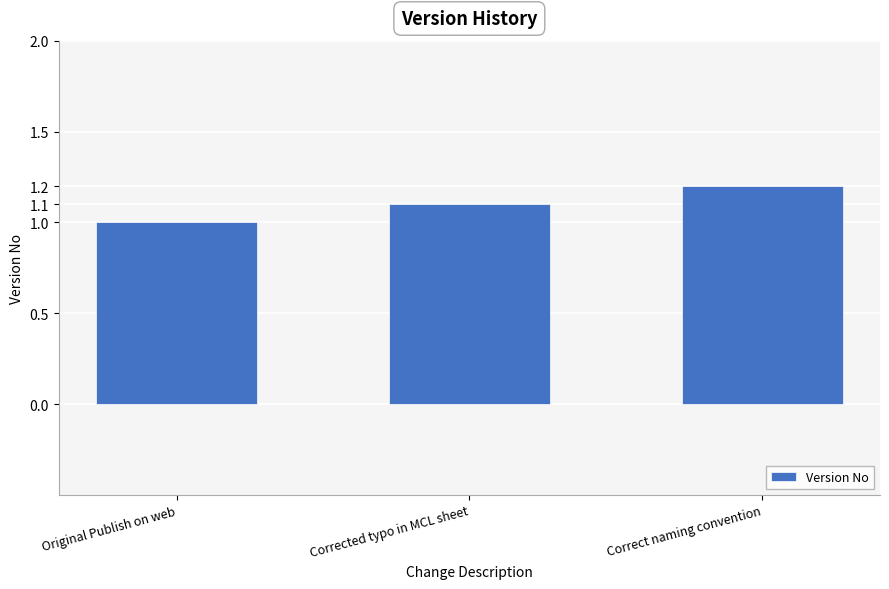

What is the smallest value displayed?

1.0